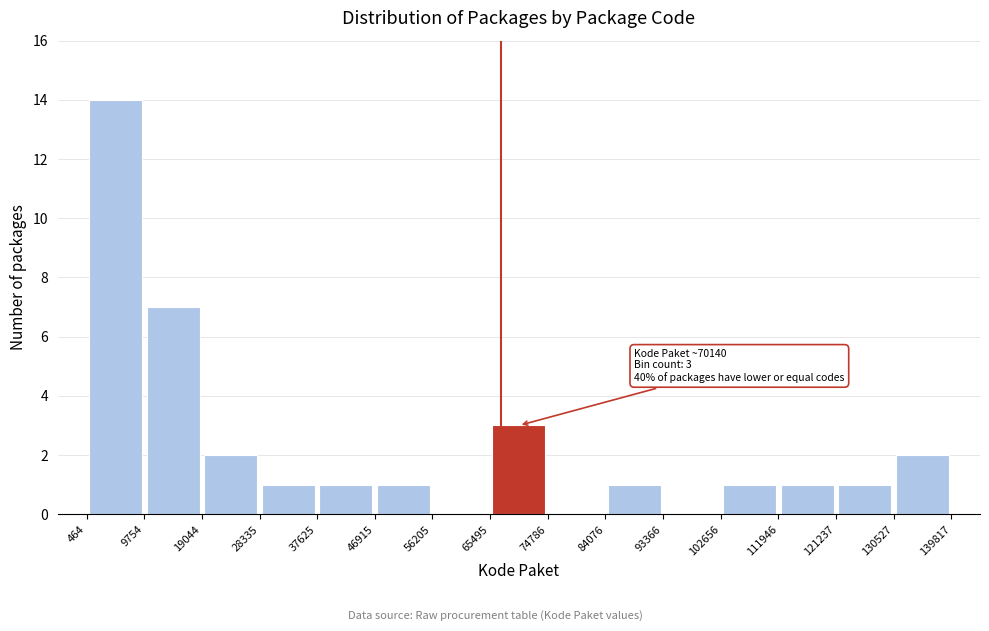

Over which range of the x-axis is the bar tallest?

464 to 9754